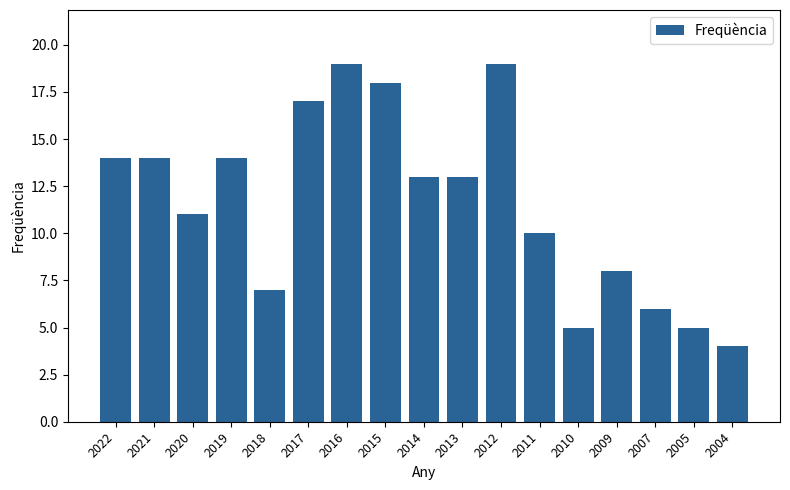

At which label does the data first exceed 13?

2022